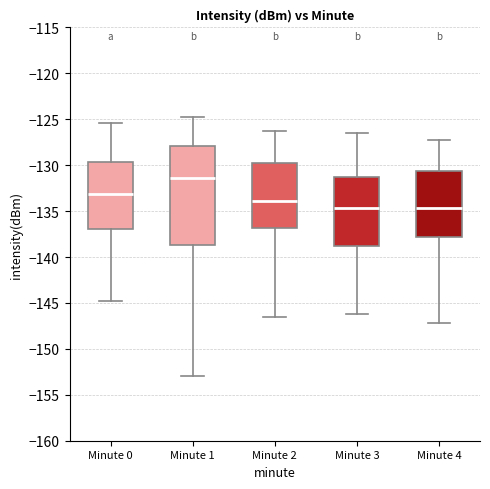

Which box's median line is the highest?

Minute 1